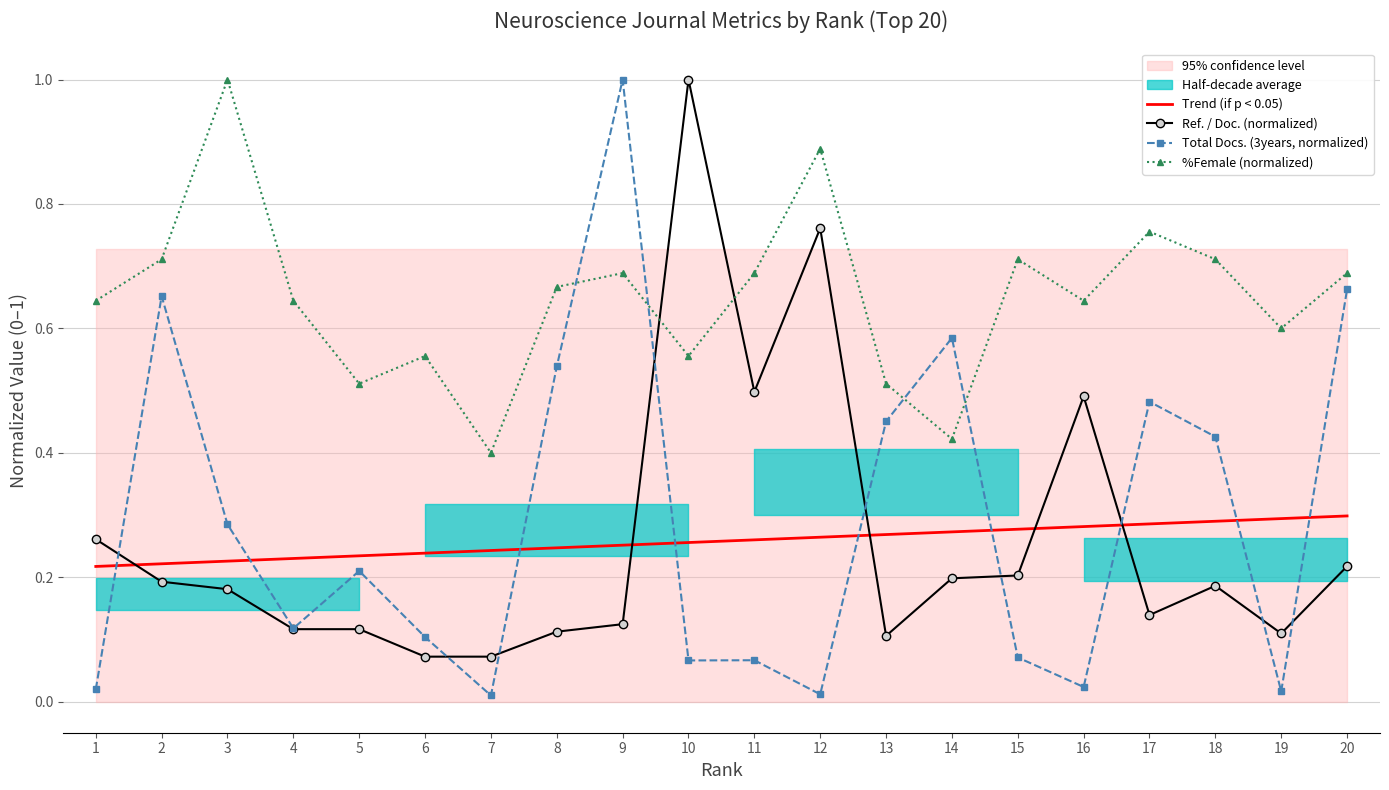

At which category is the sum across all series the highest?

9